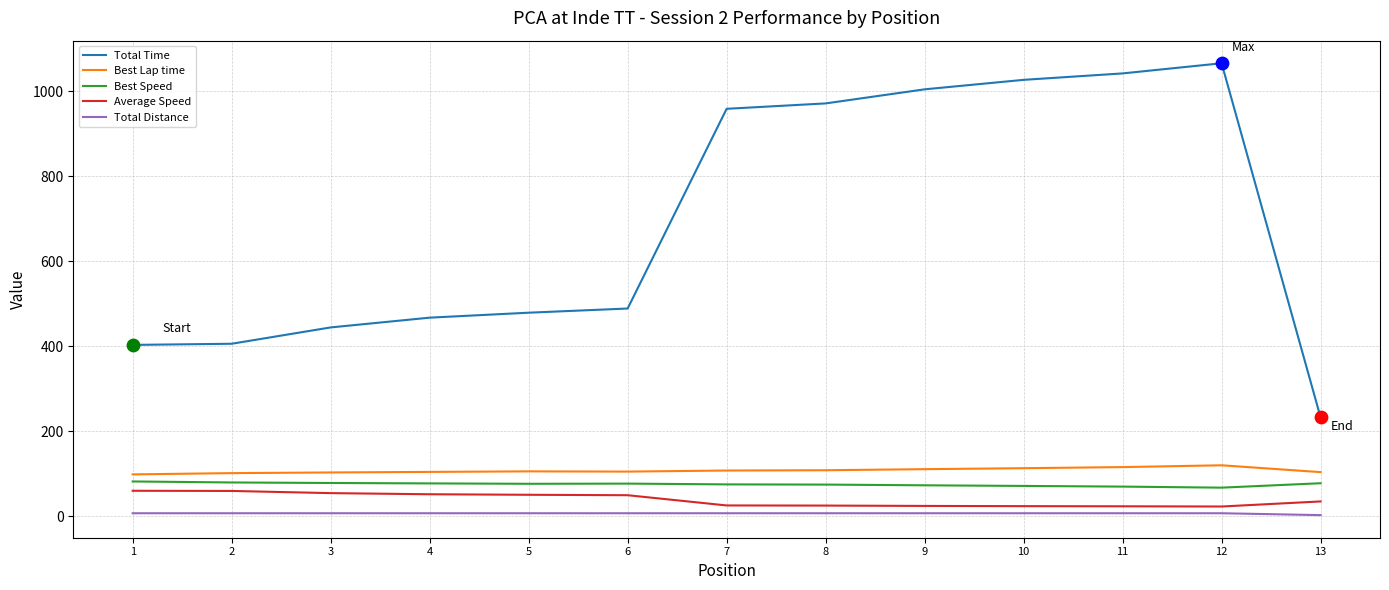

Is the value of Best Speed at 6 greater than the value of Best Lap time at 3?

No